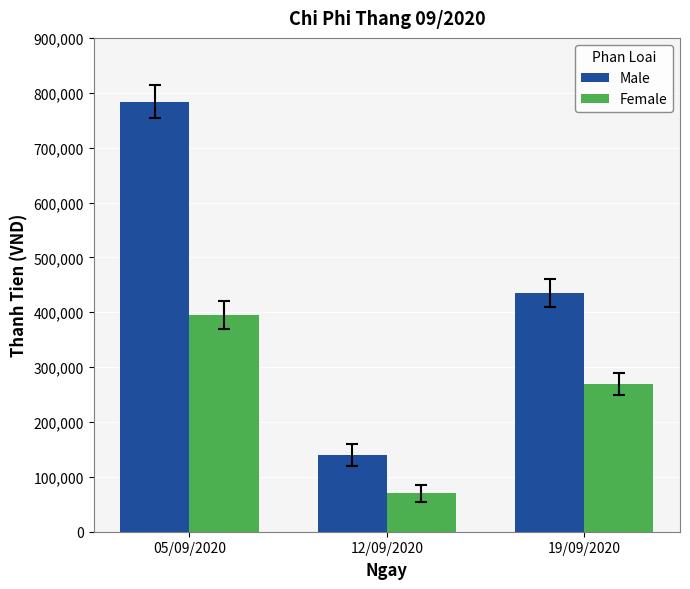

Which series changed the most between 05/09/2020 and 19/09/2020?

Male